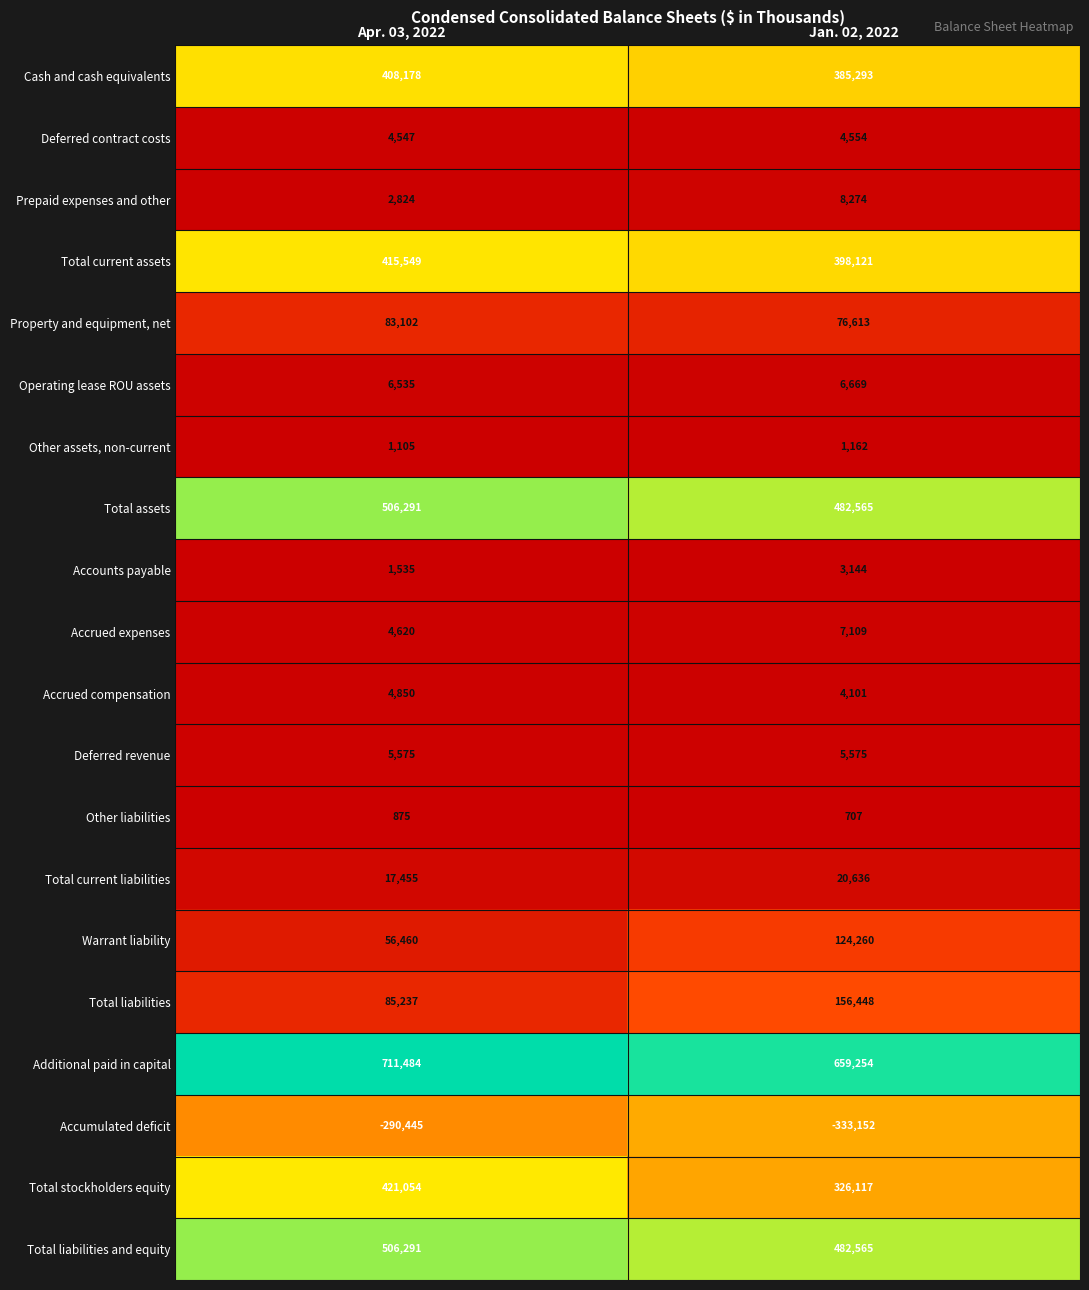

Which label corresponds to the largest value in the chart?

Apr. 03, 2022